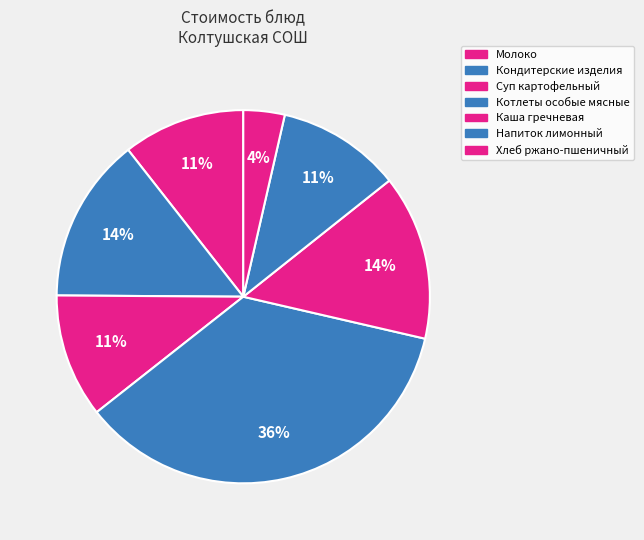

Count the number of slices in the pie.

7